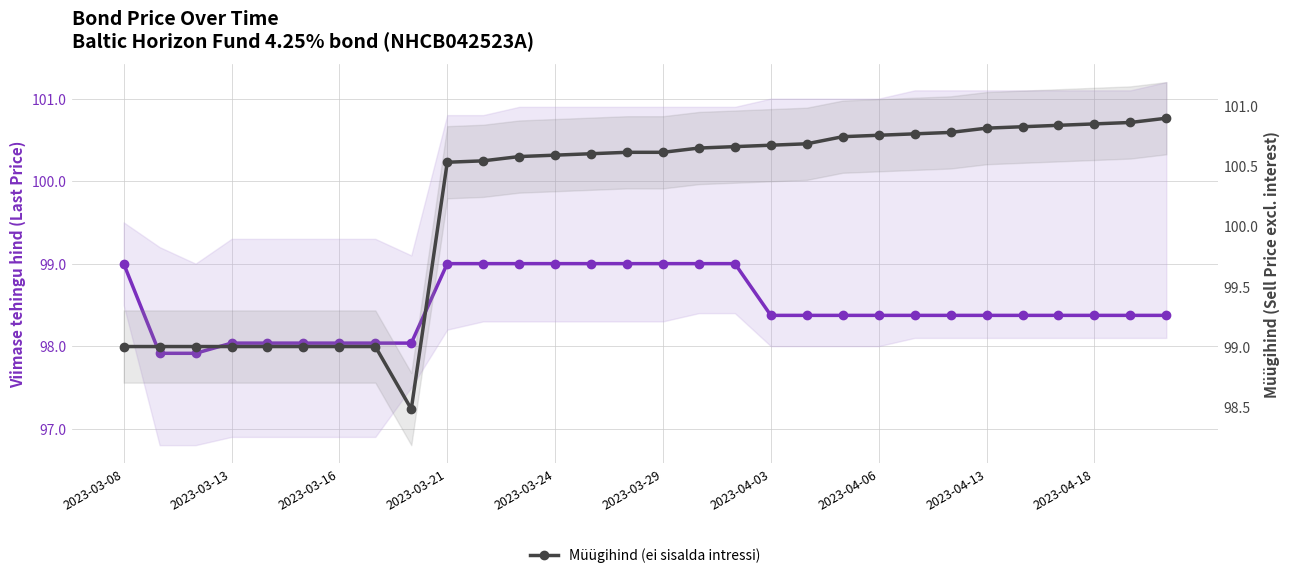

How many data points in Müügihind (ei sisalda intressi) are above 100?

21